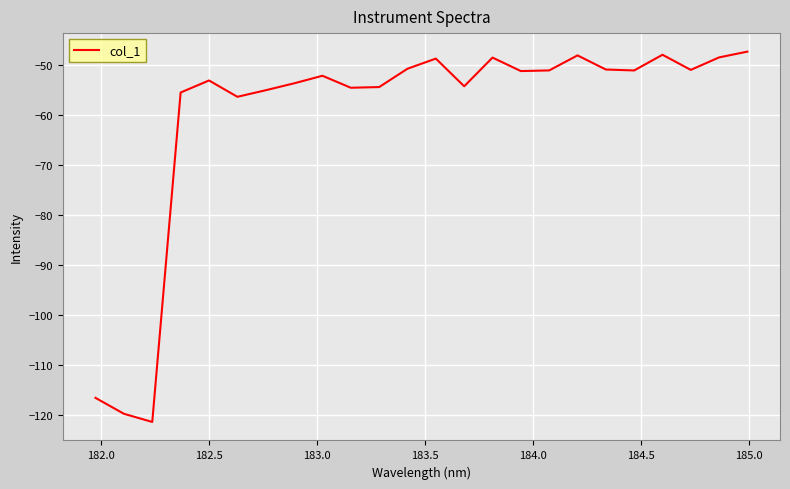

What is the greatest value displayed?

-47.4